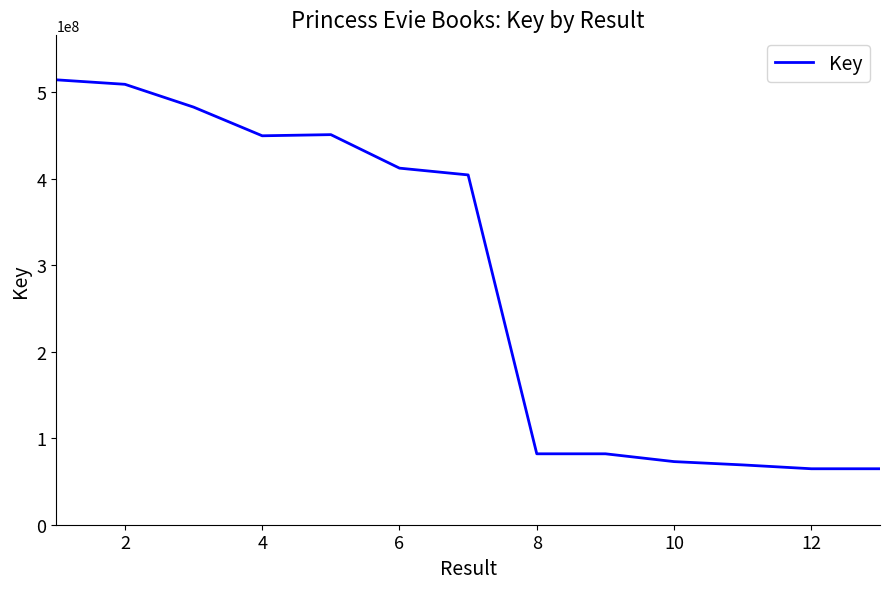

How many lines are shown in the chart?

1